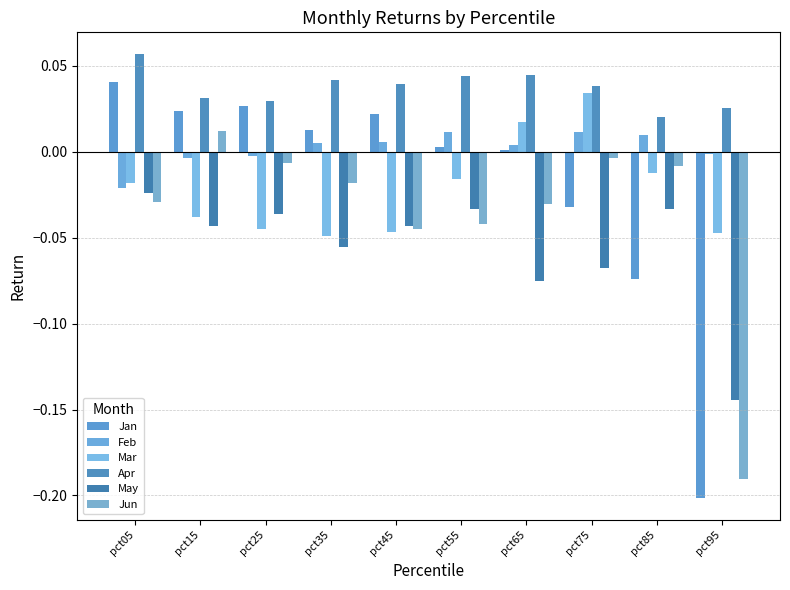

Rank the series at pct45 from highest to lowest value.

Apr, Jan, Feb, May, Jun, Mar